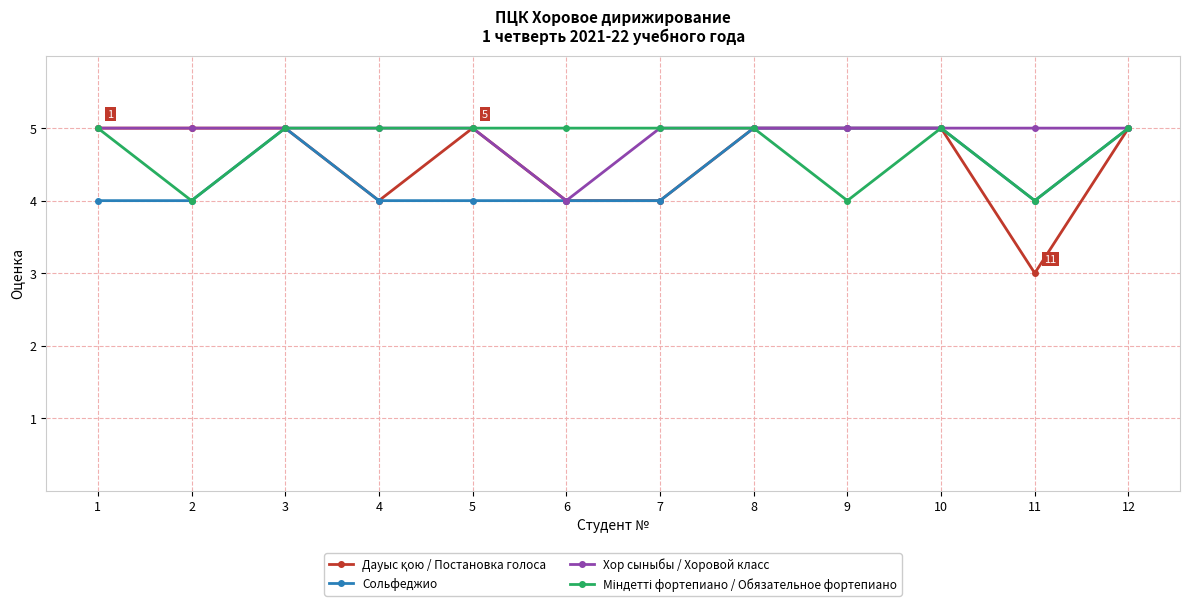

Count the number of data series in this chart.

4